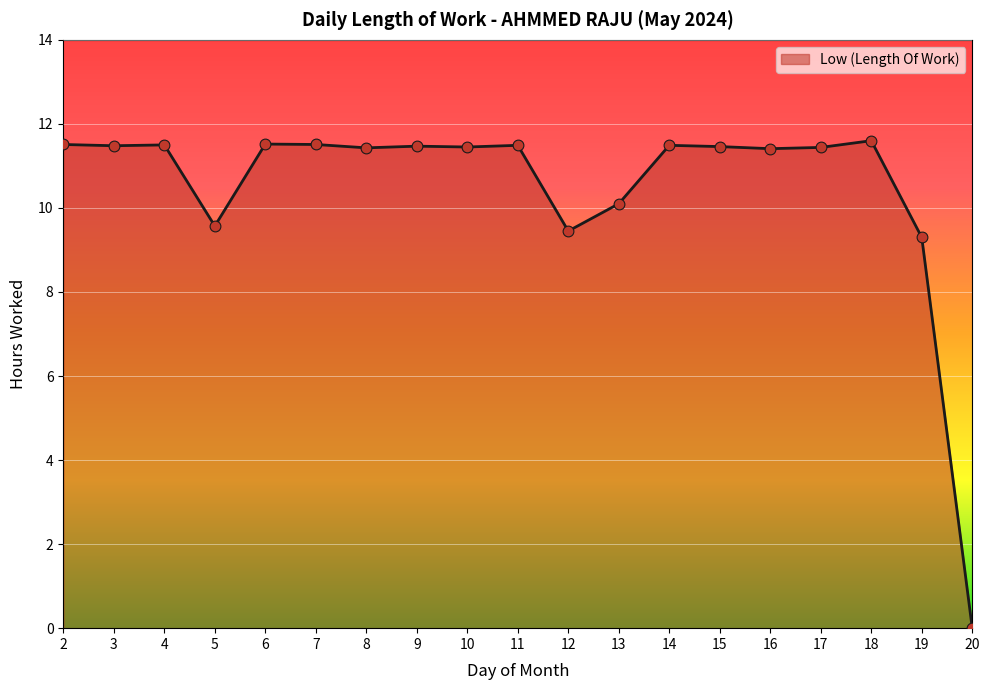

Approximately how many times larger is the value at 2 compared to 8?

1.0